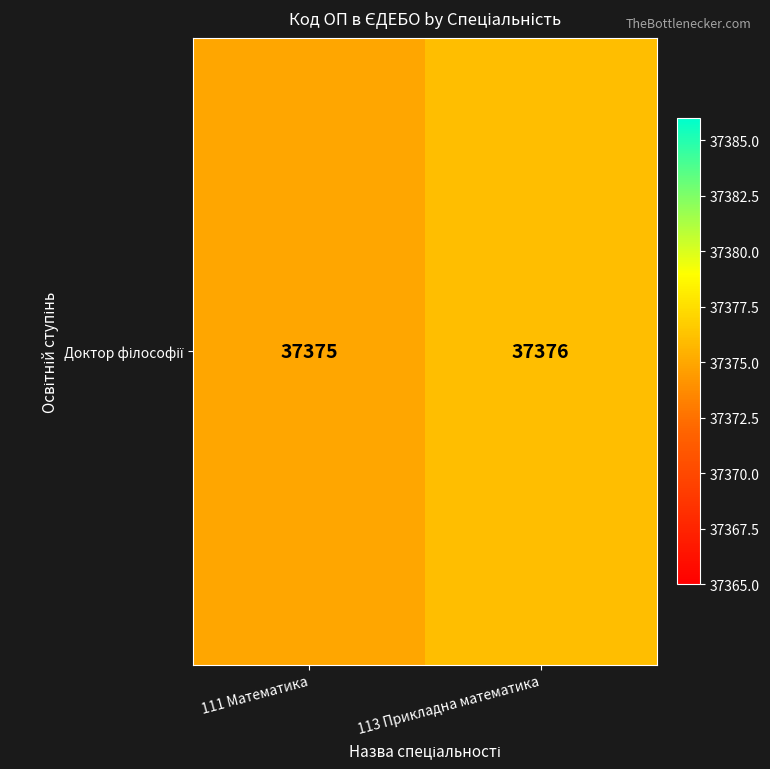

Rank the categories by value from lowest to highest.

111 Математика, 113 Прикладна математика